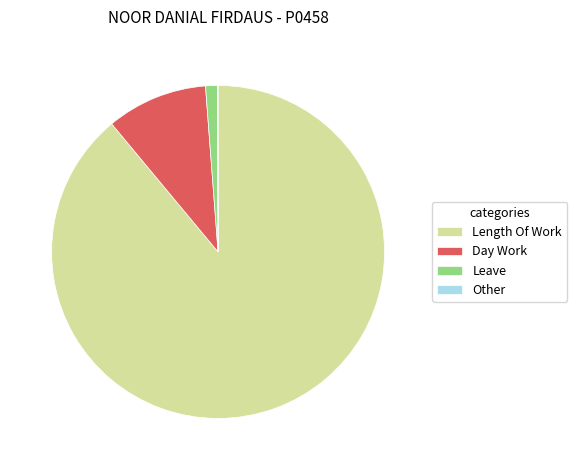

The Day Work slice represents 1% of the pie. True or false?

False